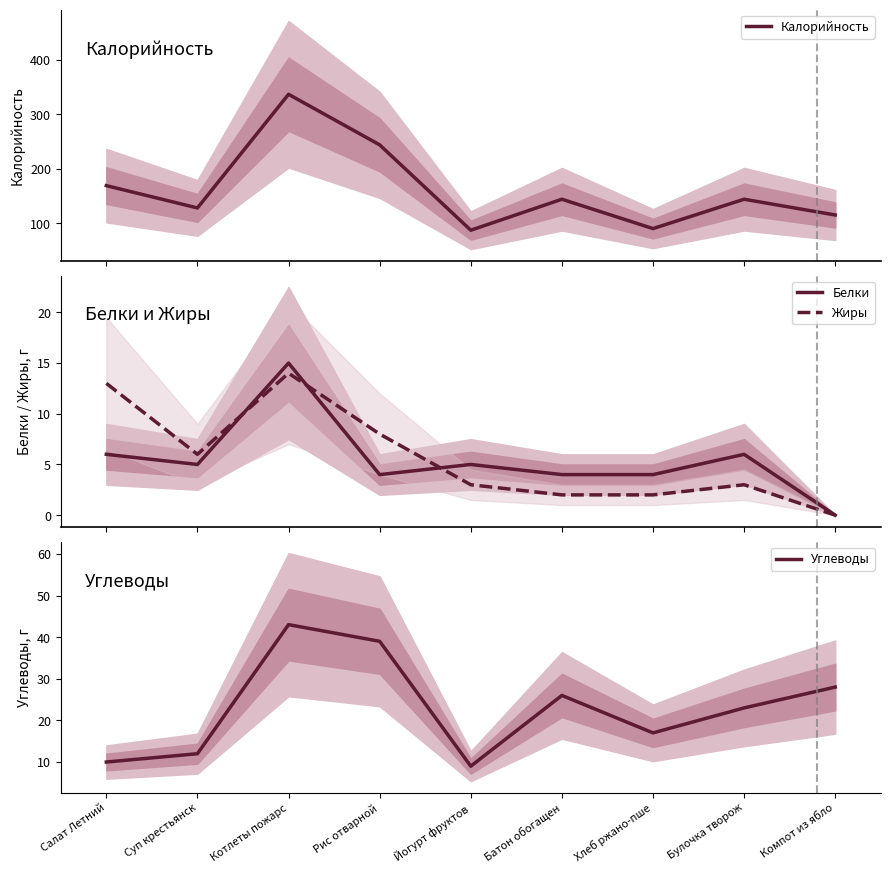

Reading left to right, list all the values displayed in this chart.

Калорийность: 169	128	337	244	87	144	90	144	115
Белки: 6	5	15	4	5	4	4	6	0
Жиры: 13	6	14	8	3	2	2	3	0
Углеводы: 10	12	43	39	9	26	17	23	28